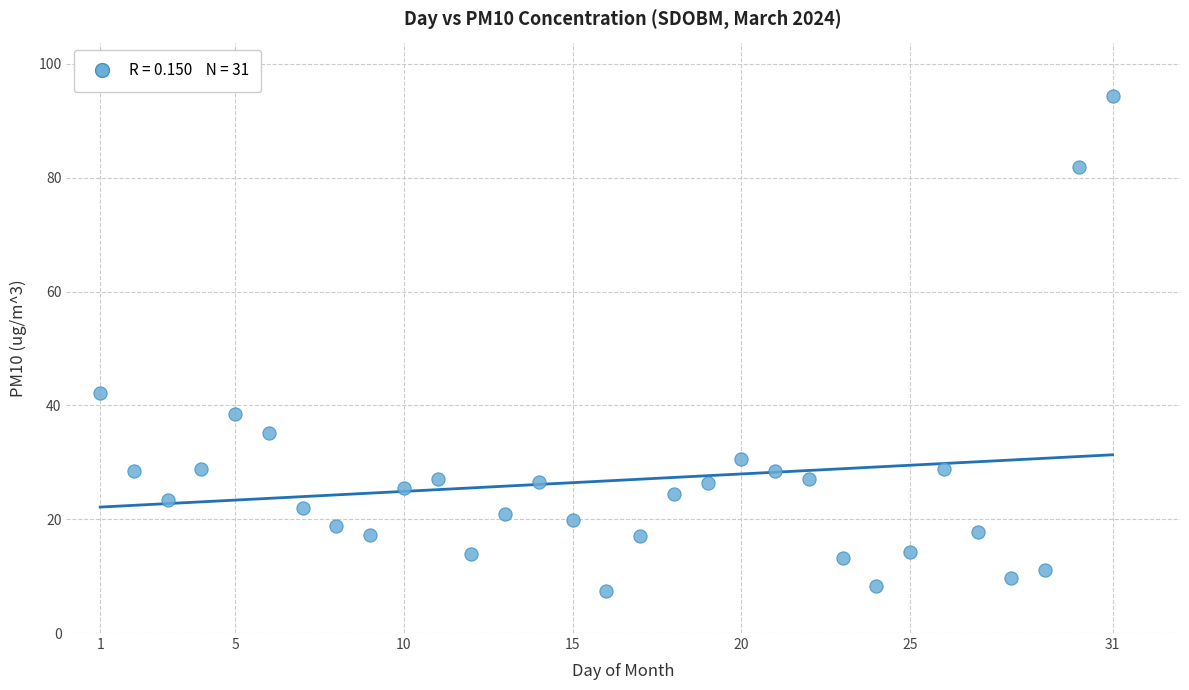

What is the range of X values (max minus min)?

30.0